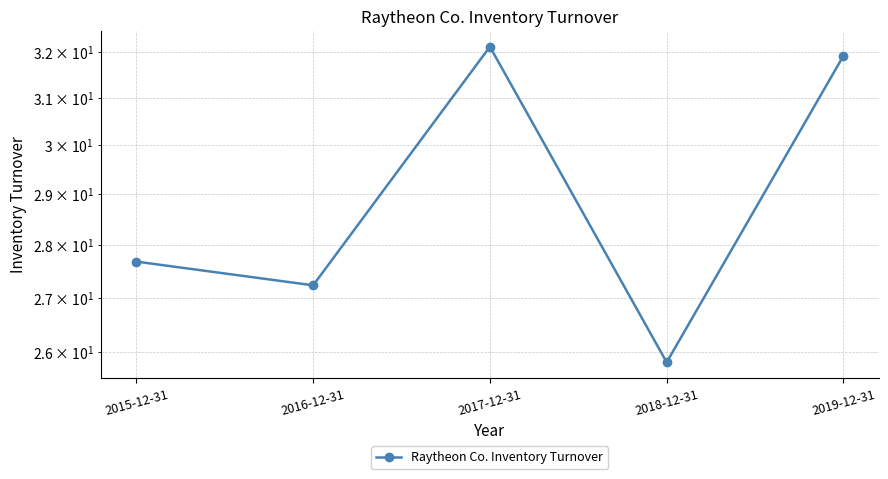

How many values are below 27?

1